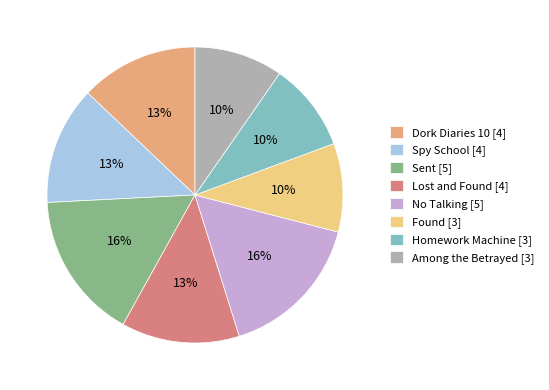

To the nearest percent, what portion does Spy School represent?

13%